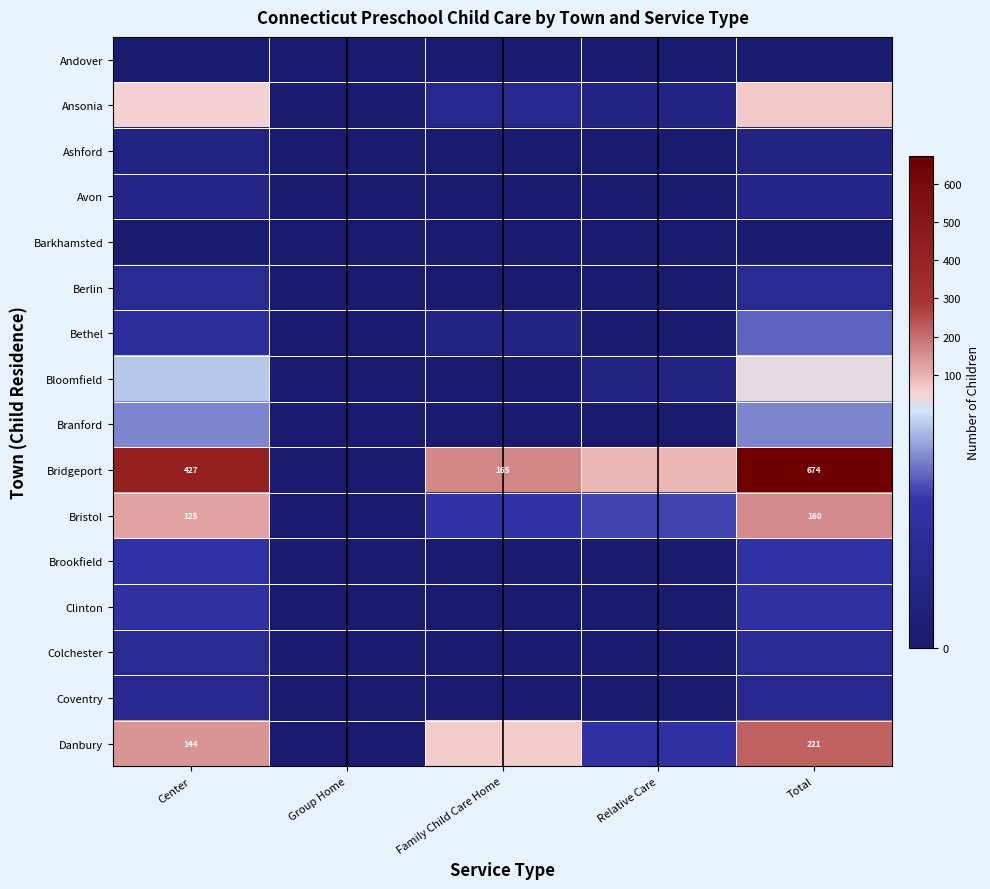

Which series has the largest range (max minus min)?

Bridgeport